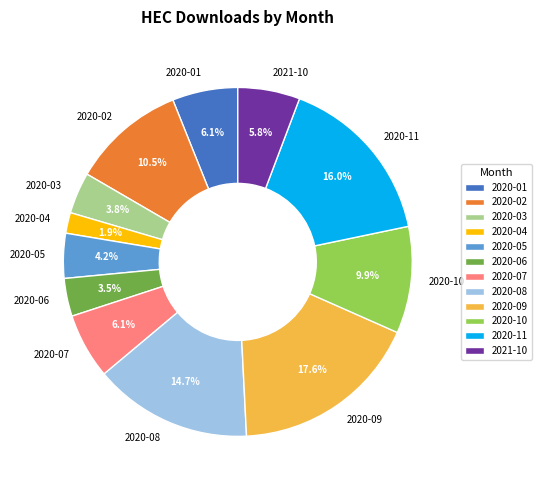

How many segments does this pie chart have?

12